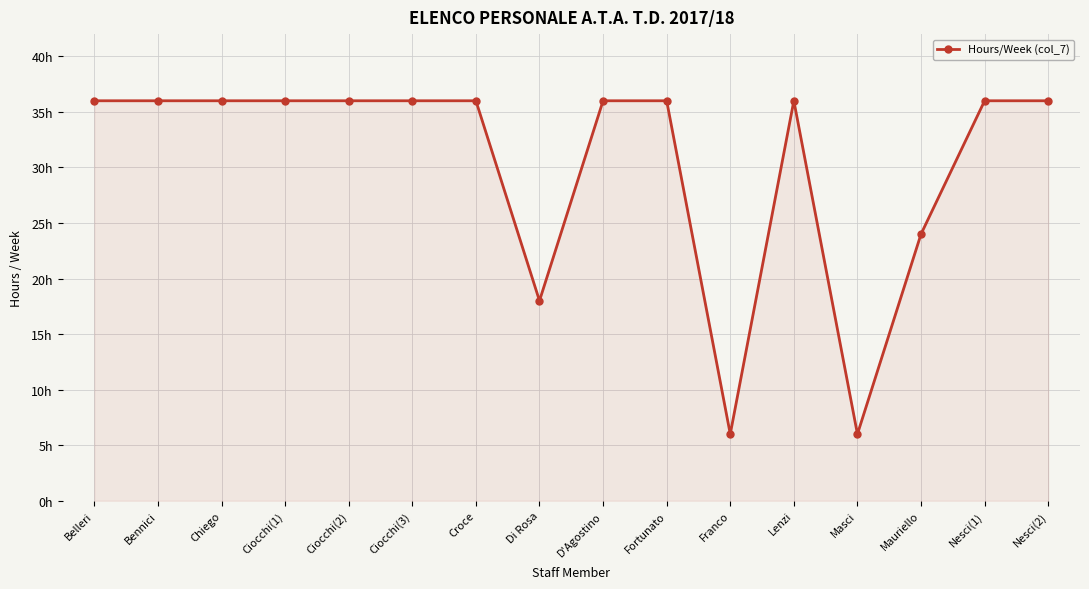

List the labels in order of value, smallest first.

Franco, Masci, Di Rosa, Mauriello, Belleri, Bennici, Chiego, Ciocchi(1), Ciocchi(2), Ciocchi(3), Croce, D'Agostino, Fortunato, Lenzi, Nesci(1), Nesci(2)